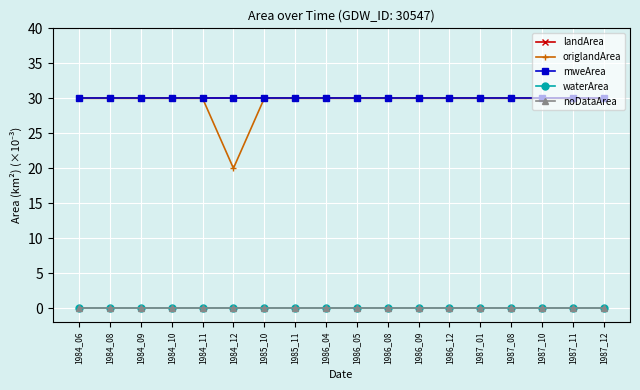

True or false: landArea has more than 2 points higher than both neighbors.

False